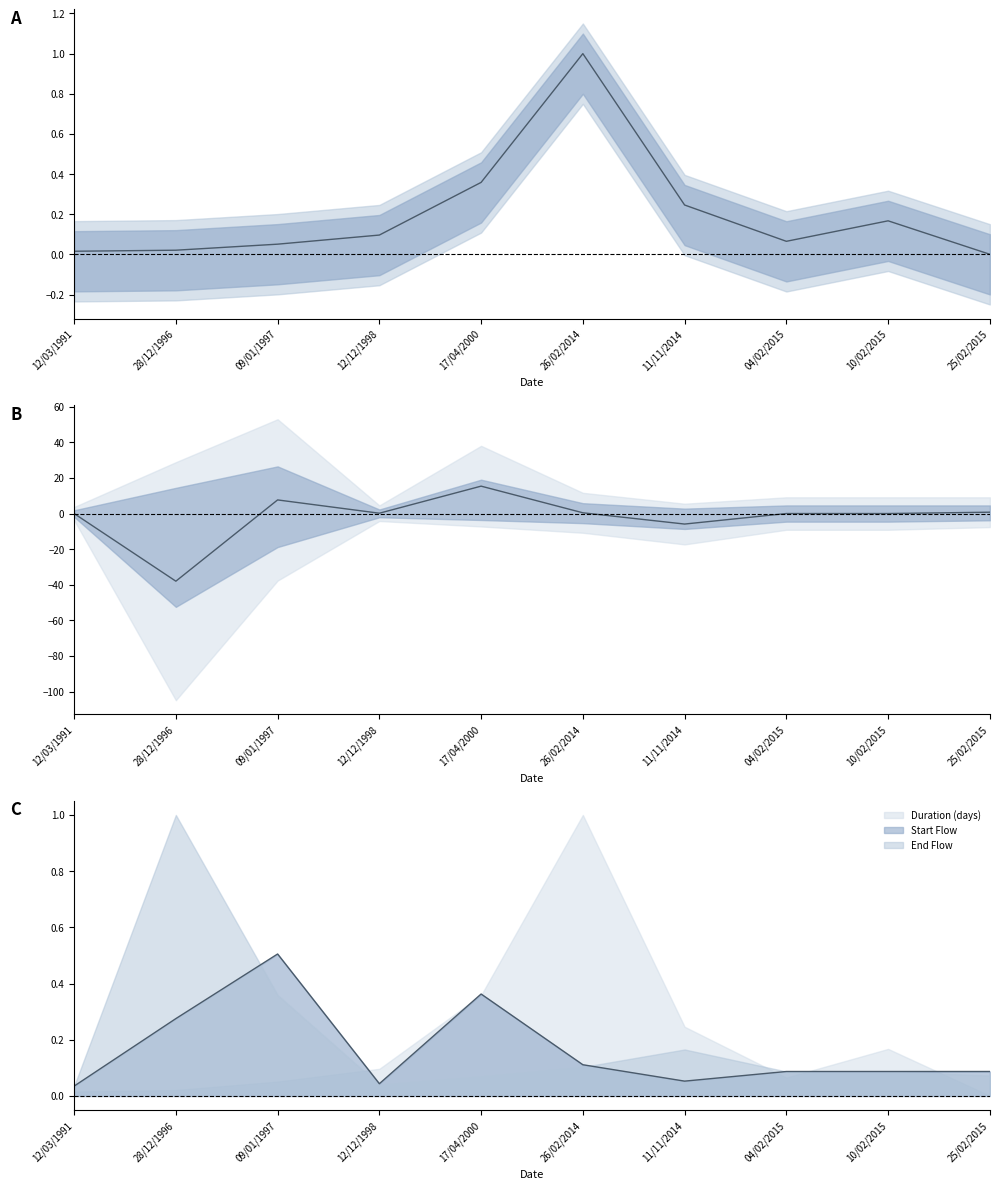

The value of Start Flow at 04/02/2015 is 0.1. True or false?

True